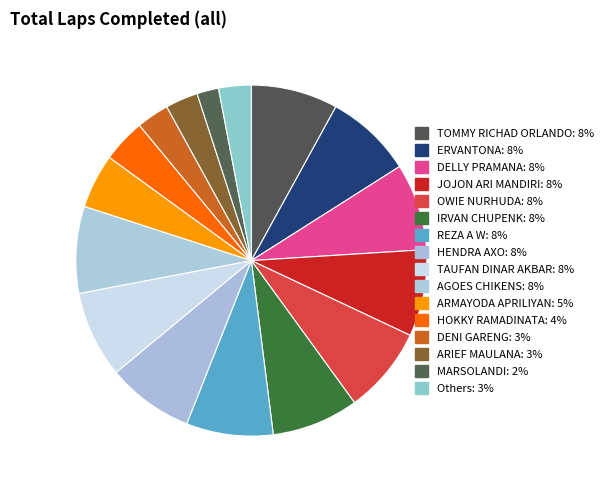

Count the number of slices in the pie.

16